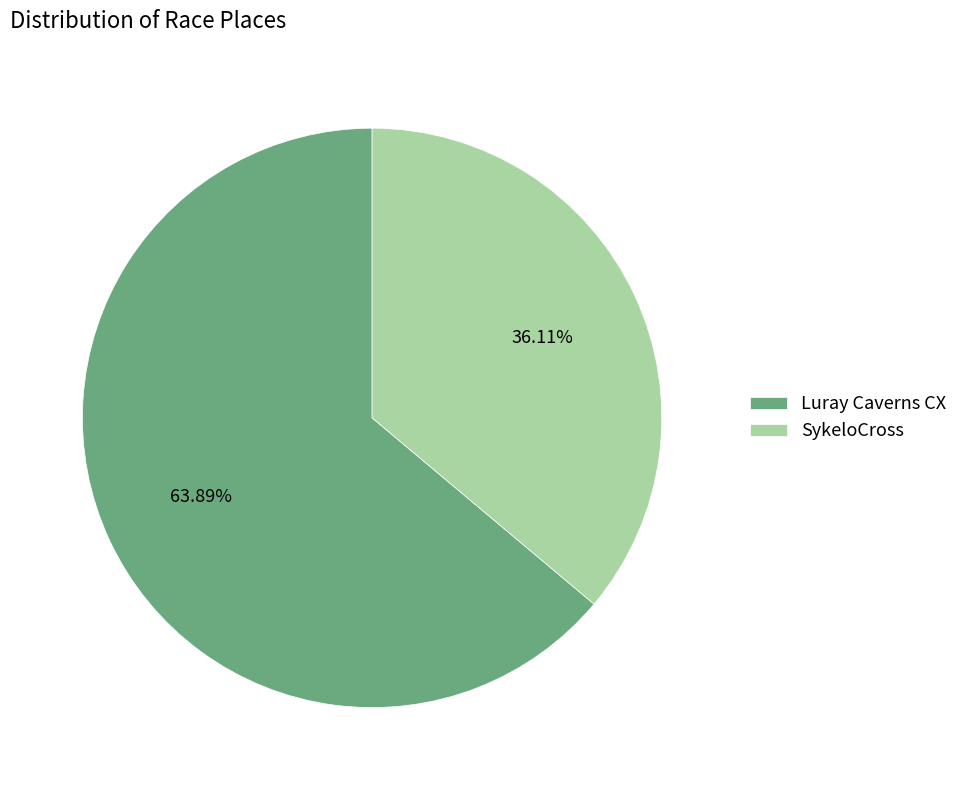

To the nearest percent, what is the difference between the SykeloCross and Luray Caverns CX slice percentages?

28%